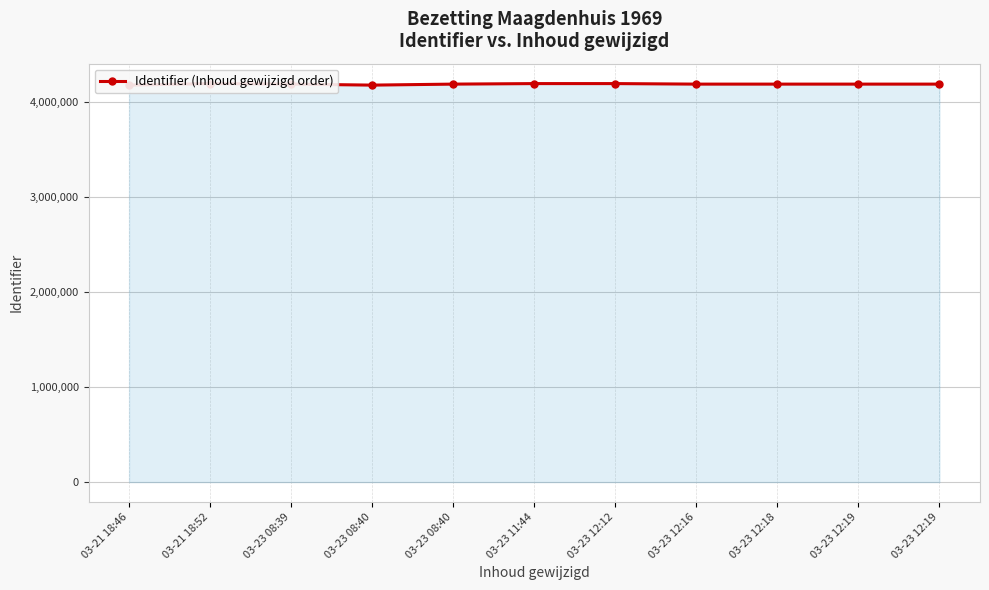

What is the sum of the values at 03-23 12:19 and 03-23 08:39?

8368315